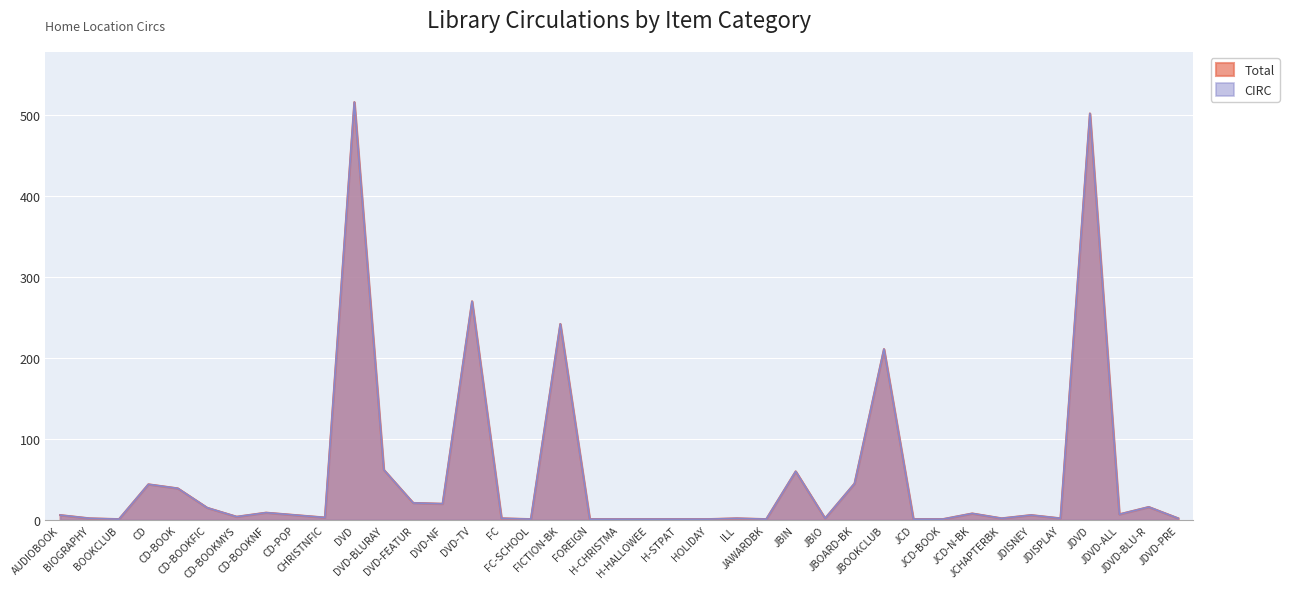

At which category does the chart reach its peak across all series?

DVD